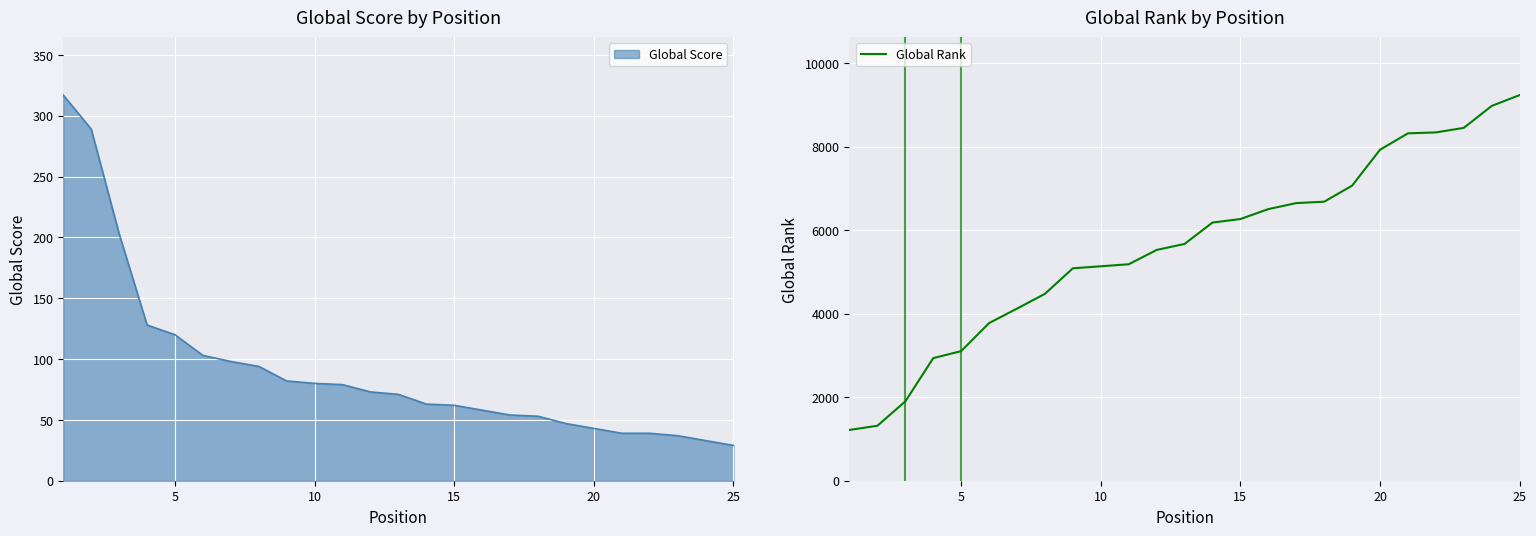

The value of Global Rank at 5 is 3103. True or false?

True